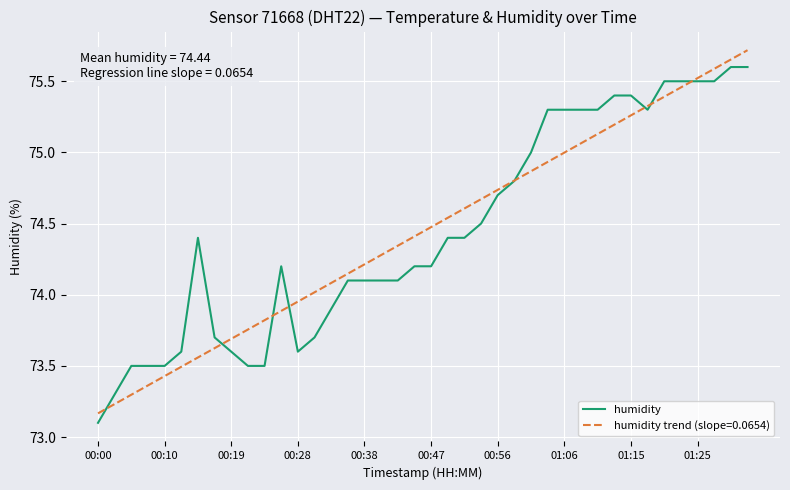

List the series in order of their peak value, highest first.

humidity trend (slope=0.0654), humidity